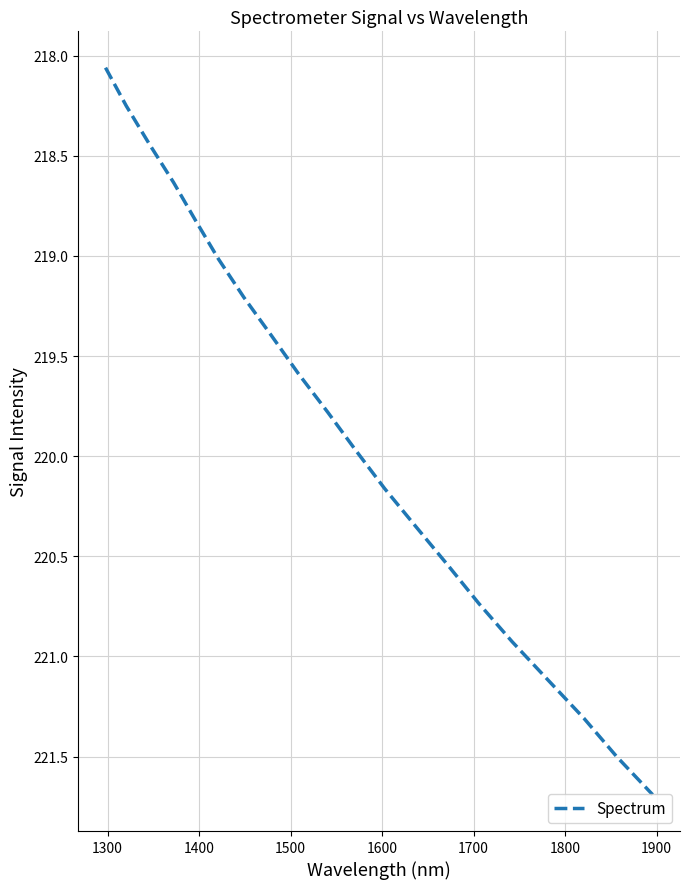

Is this an area chart (filled region under the line)?

No